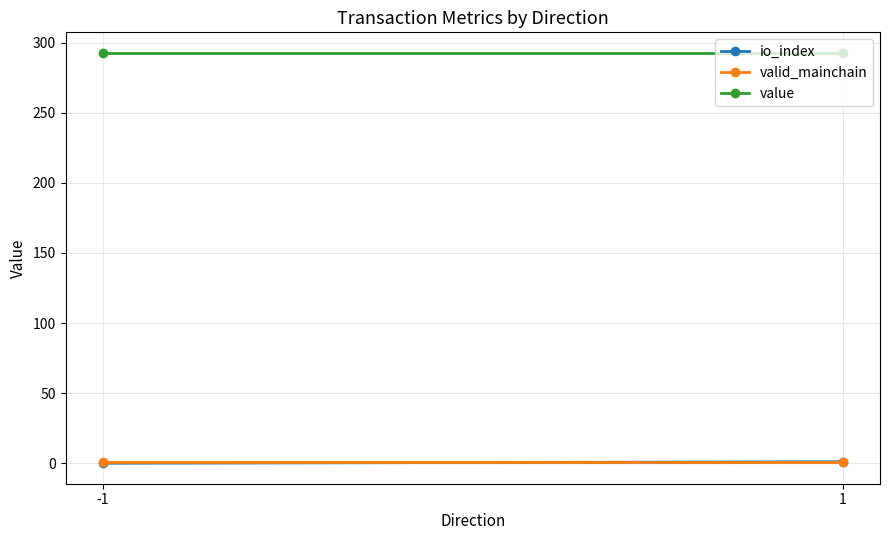

List the labels in order of value value, largest first.

-1, 1